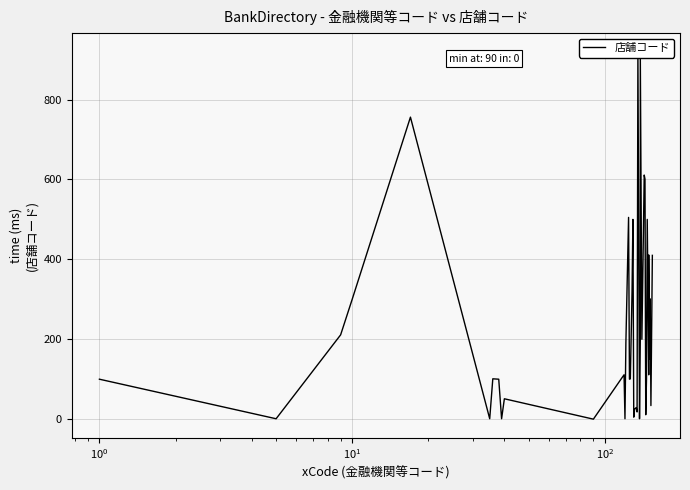

The chart shows a value of 47 at 22. True or false?

False